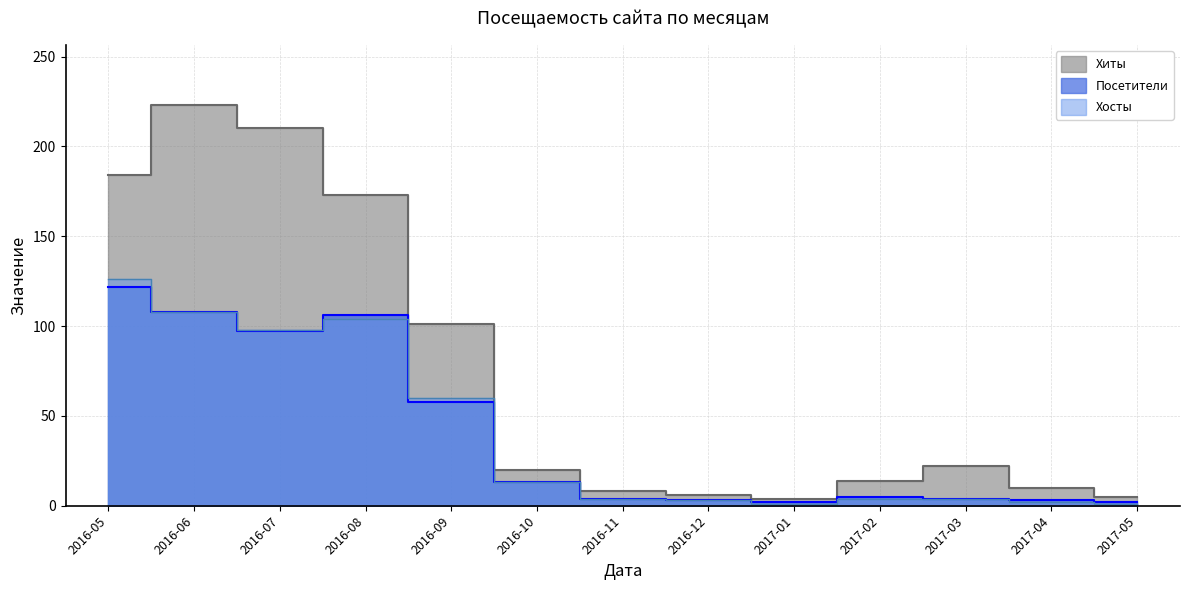

What is the value of the Посетители point at the 11th from the left?

4